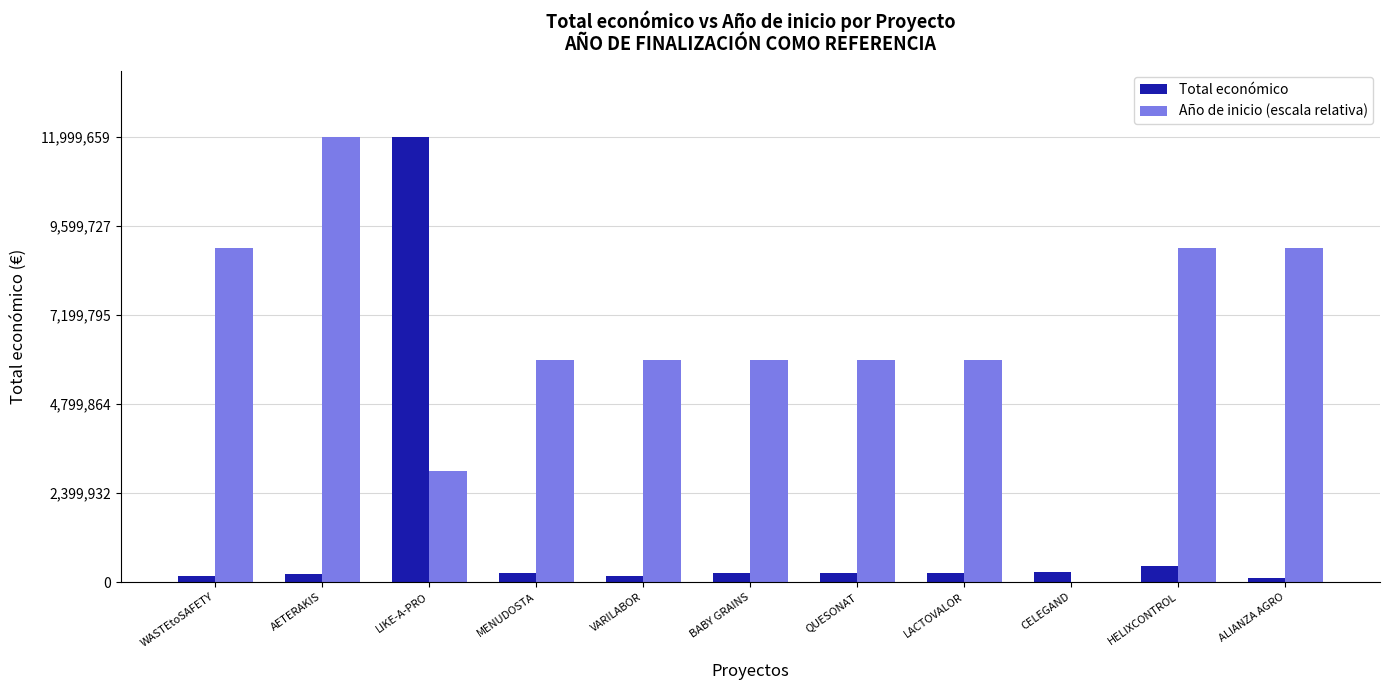

How many groups of bars are there?

11